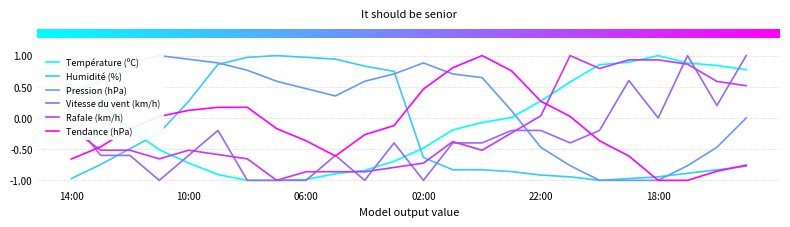

How many intersections are there between Température (ºC) and Humidité (%)?

2